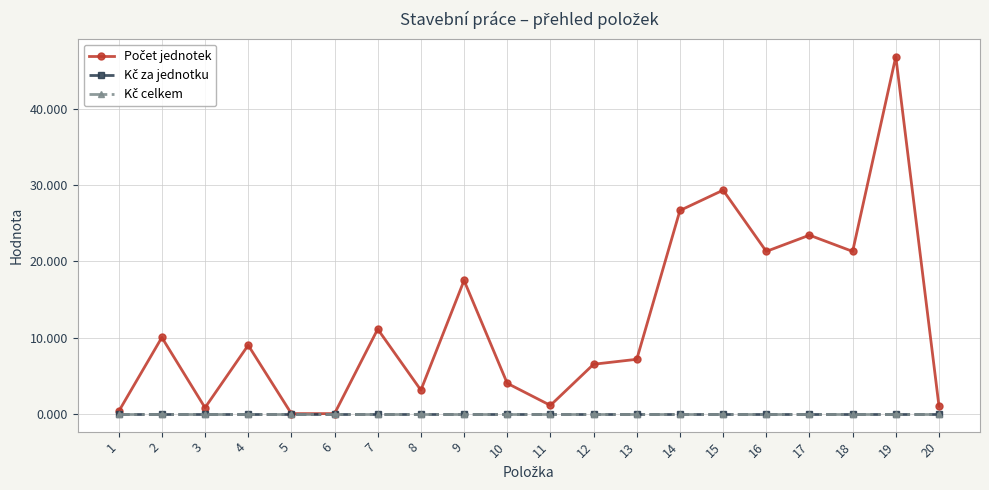

True or false: Počet jednotek and Kč za jednotku intersect in this chart.

False